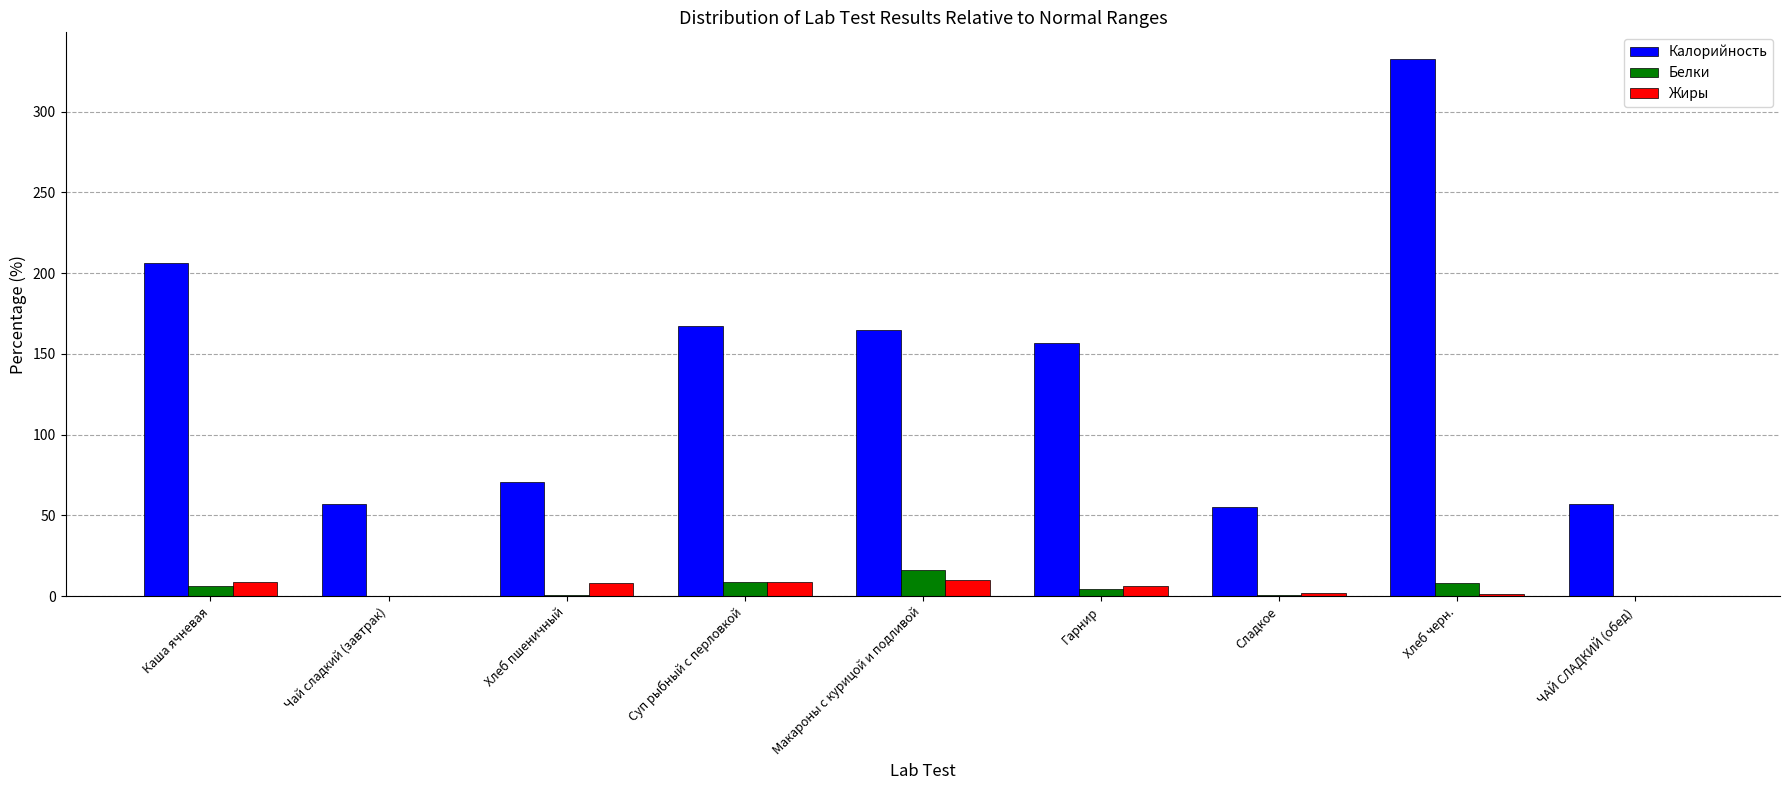

Where does the Жиры series first go above 6?

Каша ячневая